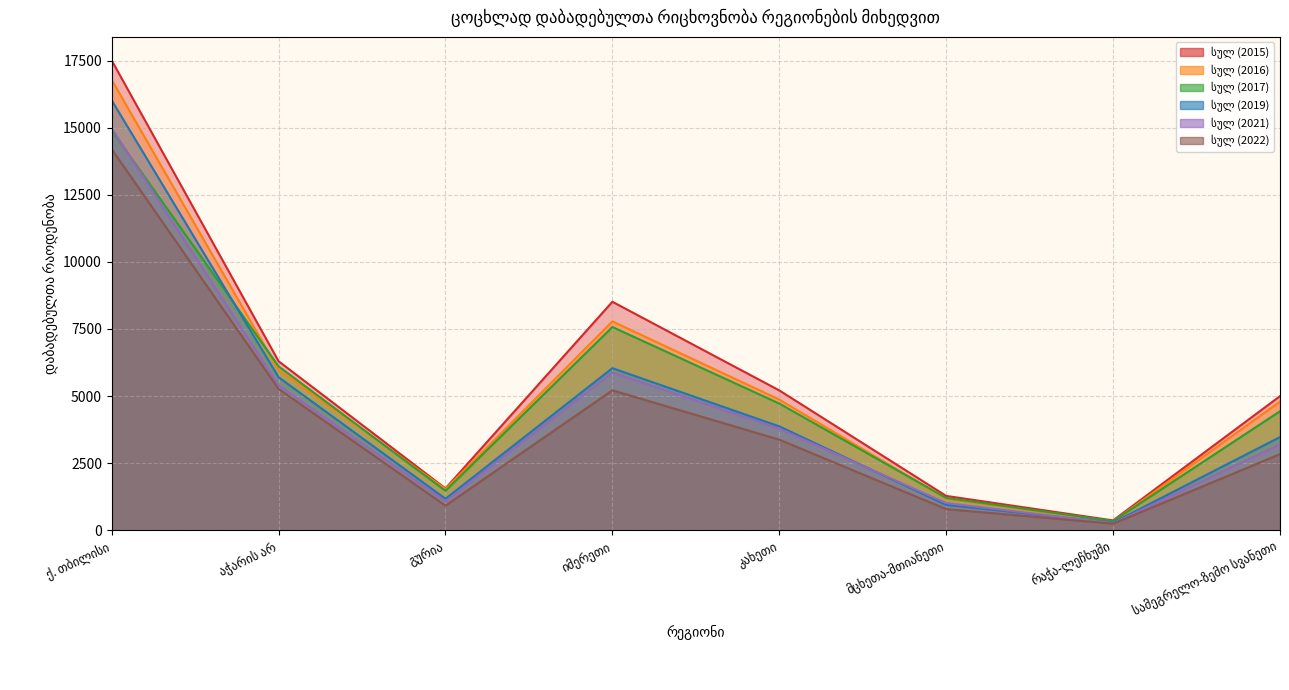

Reading left to right, transcribe all the data shown in this chart.

სულ (2015): 17509	6299	1559	8515	5212	1280	367	4998
სულ (2016): 16784	5977	1535	7784	4870	1180	327	4797
სულ (2017): 14906	6108	1471	7574	4722	1205	341	4436
სულ (2019): 16022	5703	1174	6040	3872	946	284	3473
სულ (2021): 14979	5399	1082	5879	3790	1014	263	3203
სულ (2022): 14202	5267	917	5215	3377	788	246	2836